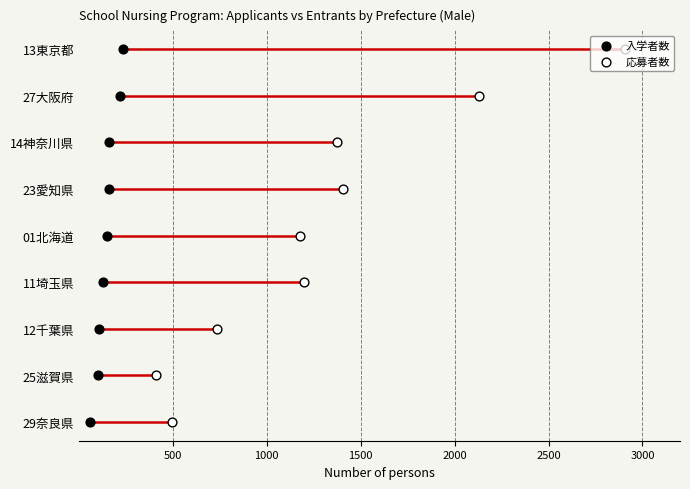

Which series reaches the minimum Y coordinate?

入学者数